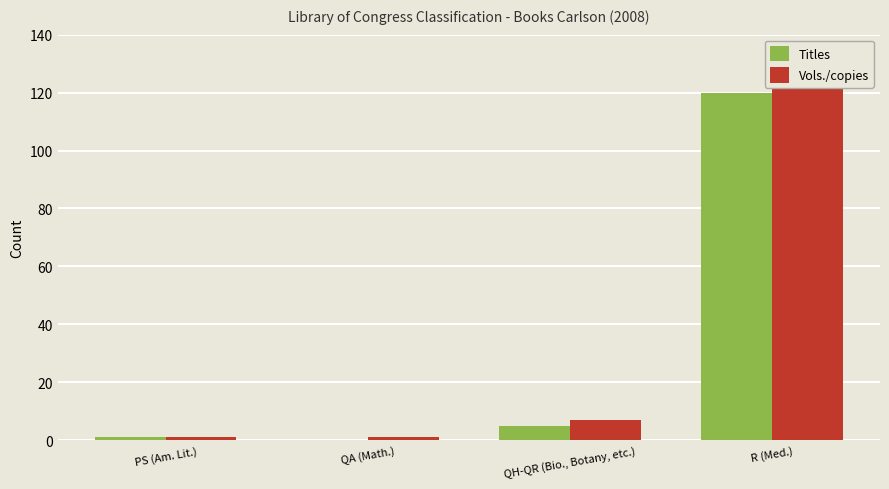

At which label does Titles reach its minimum?

QA (Math.)